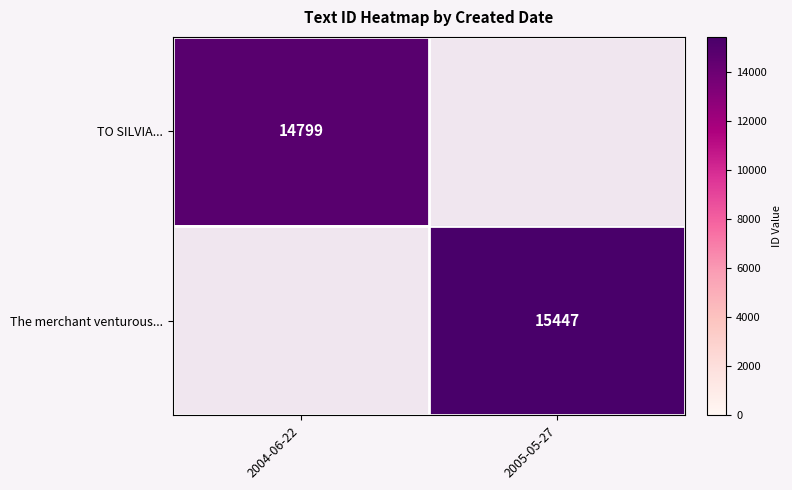

The value of TO SILVIA... at 2004-06-22 is 24058. True or false?

False